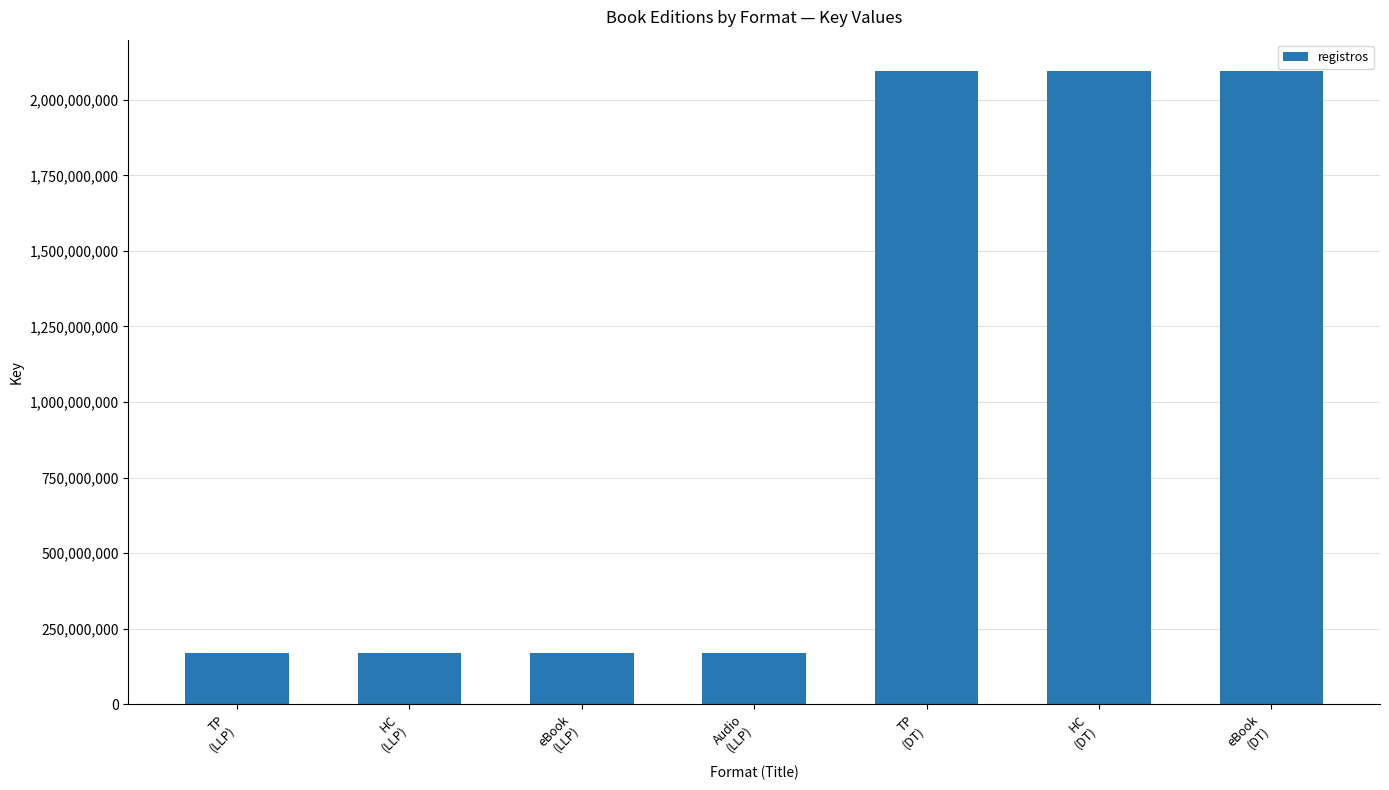

What is the approximate value at eBook
(LLP)?

169323919